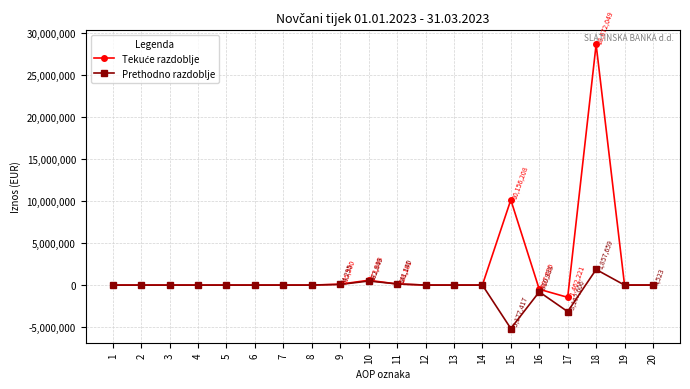

The value of Prethodno razdoblje at 13 is 0. True or false?

True